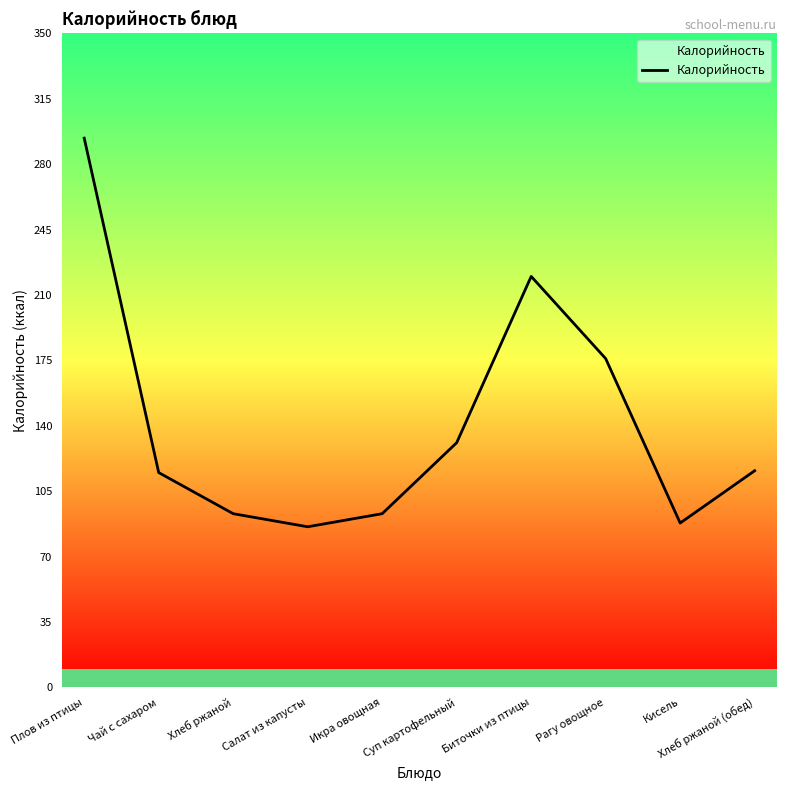

How many categories are shown in the chart?

10